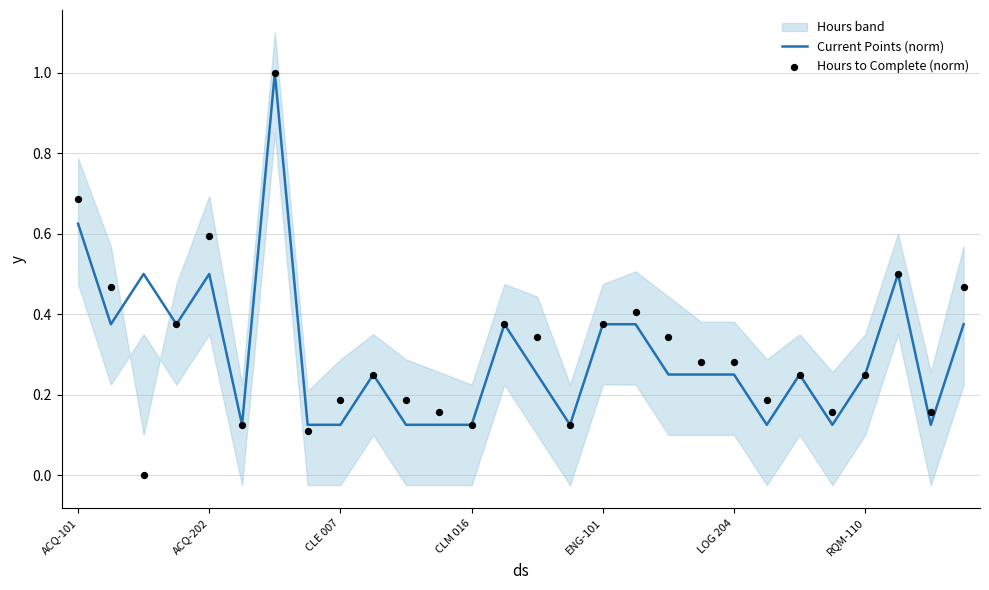

Which series contains the lowest Y value?

Hours to Complete (norm)